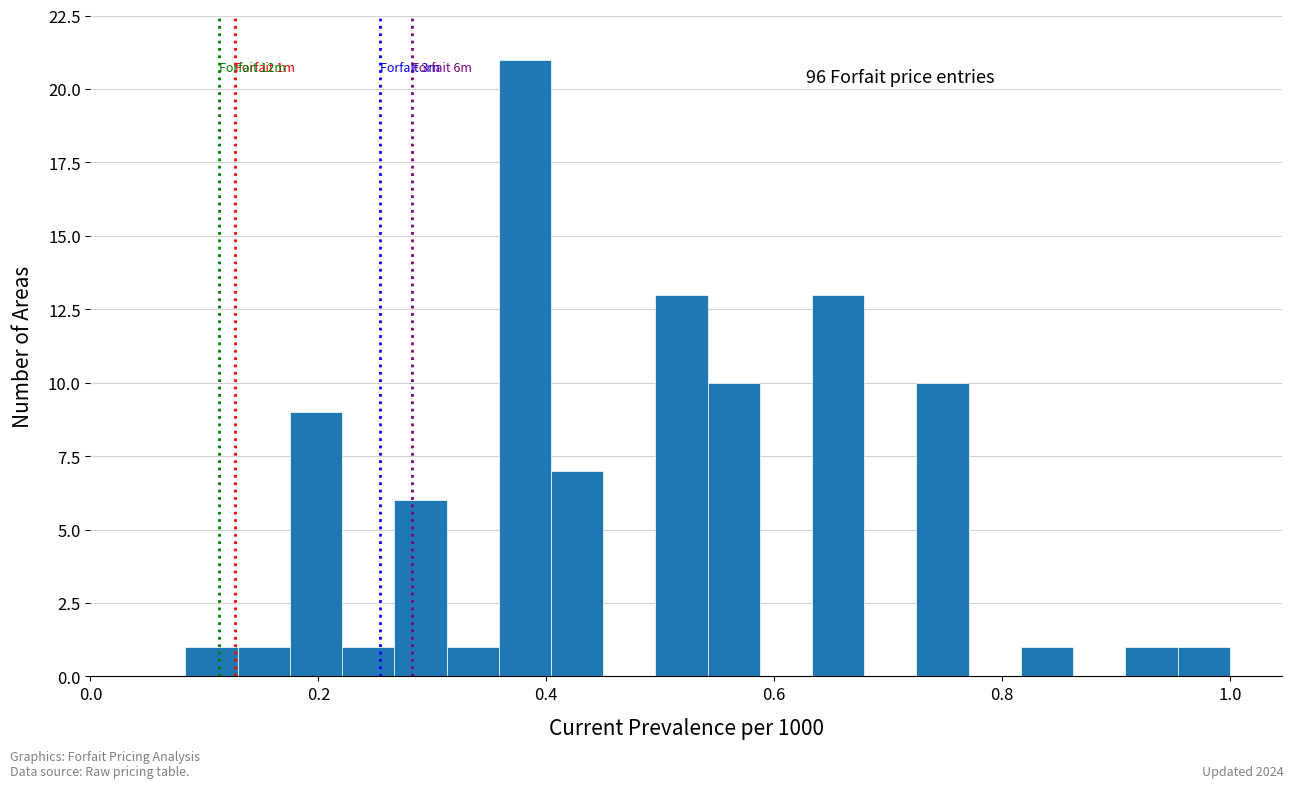

Around what value on the x-axis is the tallest bar? Give the approximate position of its centre, as read against the axis.

0.38